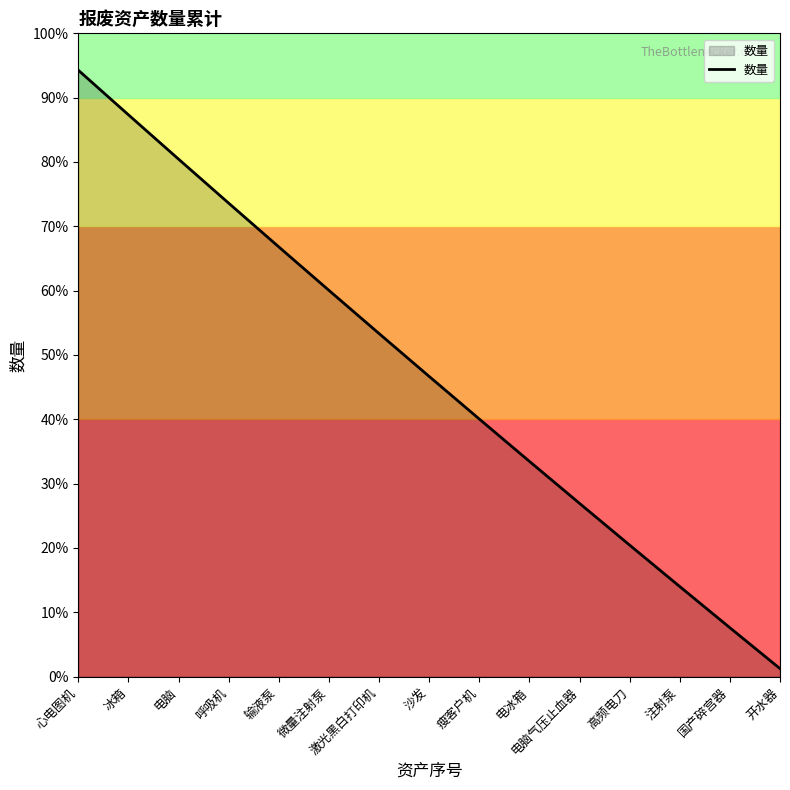

Reading right to left, list all the values displayed in this chart.

开水器=0.2	国产碎宫器=1.1	注射泵=2.1	高频电刀=3.1	电脑气压止血器=4.0	电冰箱=5.0	瘦客户机=6.0	沙发=7.0	激光黑白打印机=8.0	微量注射泵=9.0	输液泵=10.0	呼吸机=11.0	电脑=12.1	冰箱=13.1	心电图机=14.1